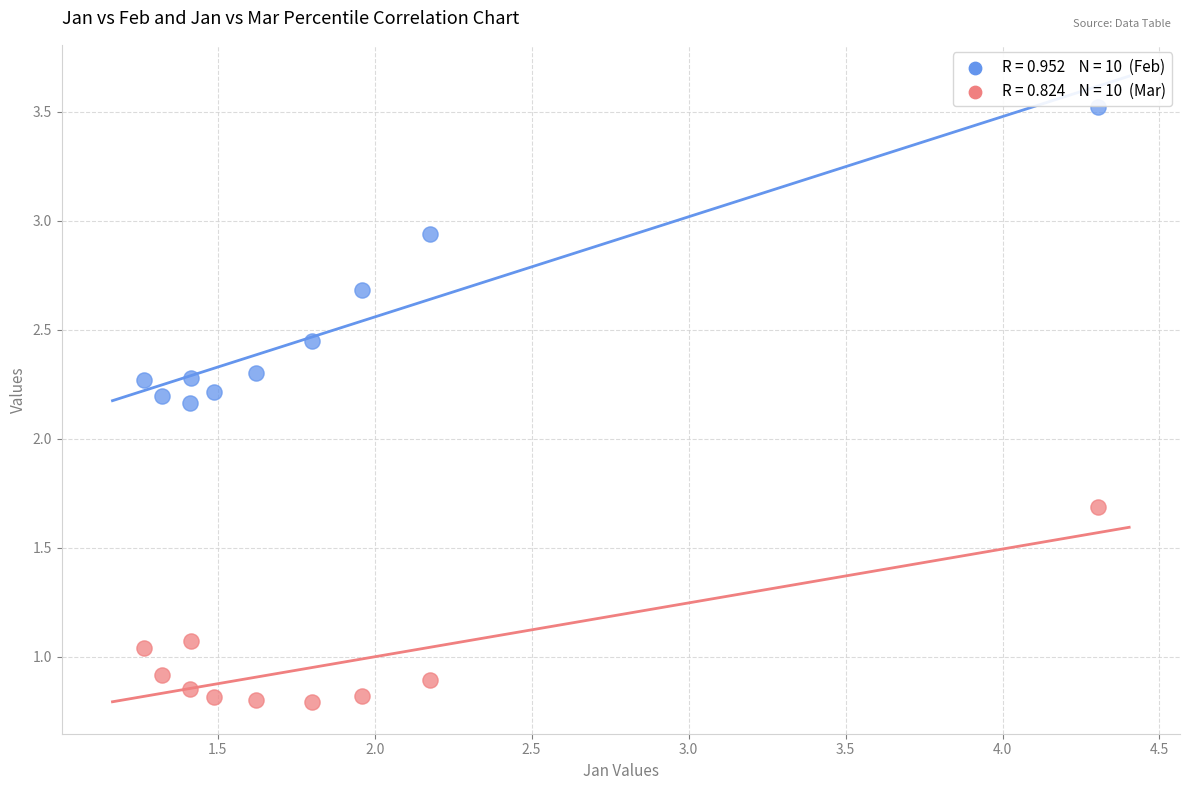

Across all data points, what is the range of X values (max minus min)?

3.0